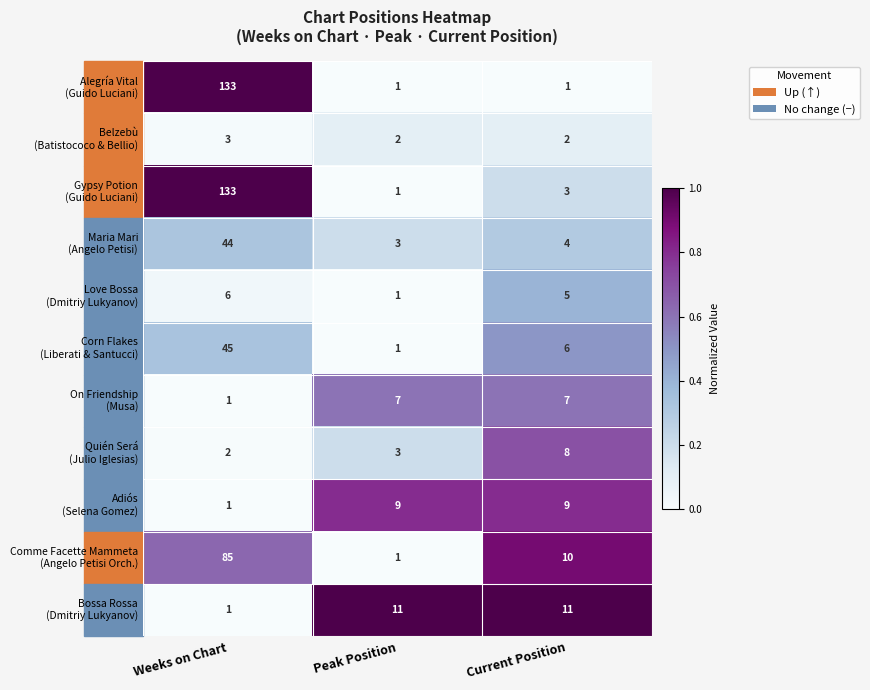

What is the difference between the highest and lowest values at Current Position?

10